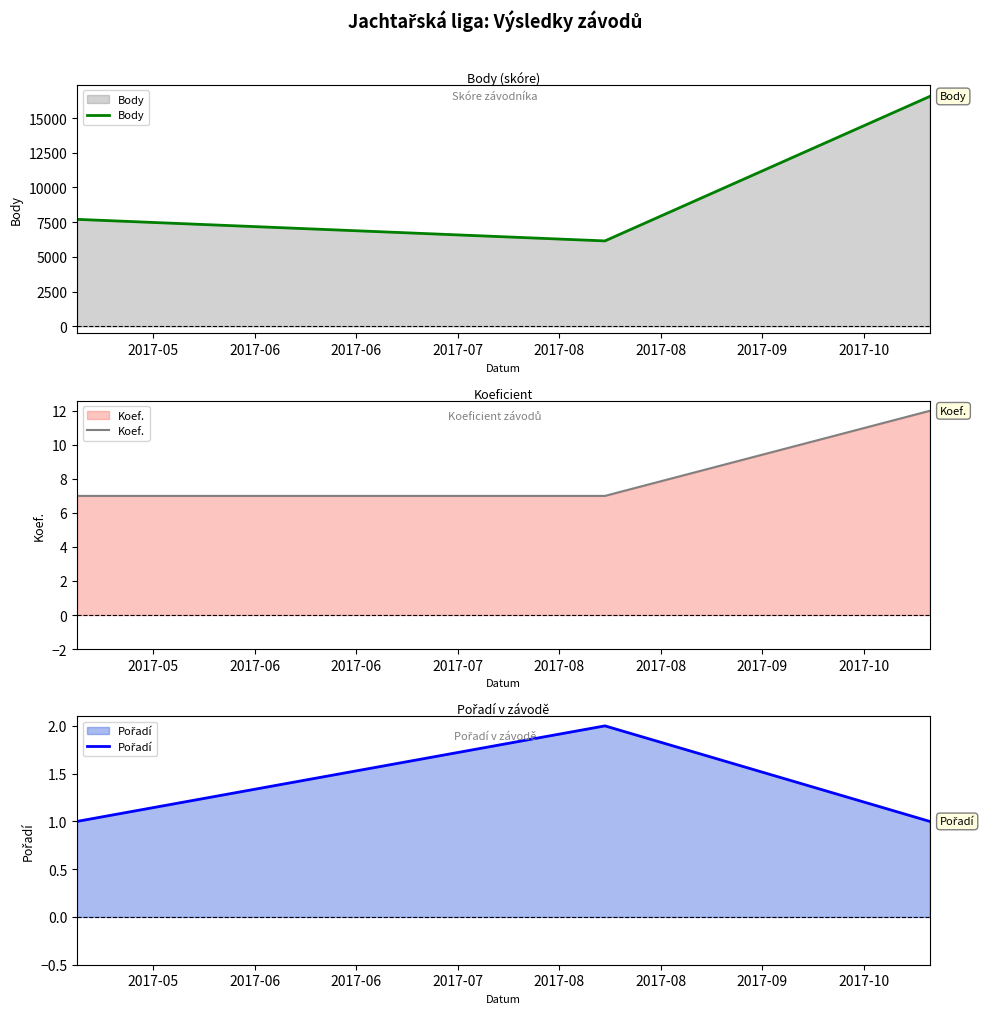

What is the difference between the maximum and minimum values in the Body series?

10403